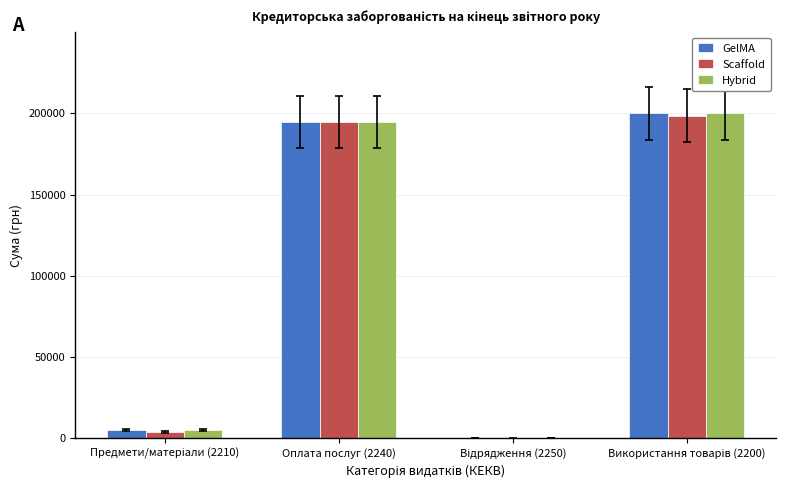

What is the total value across all series at Оплата послуг (2240)?

583975.4